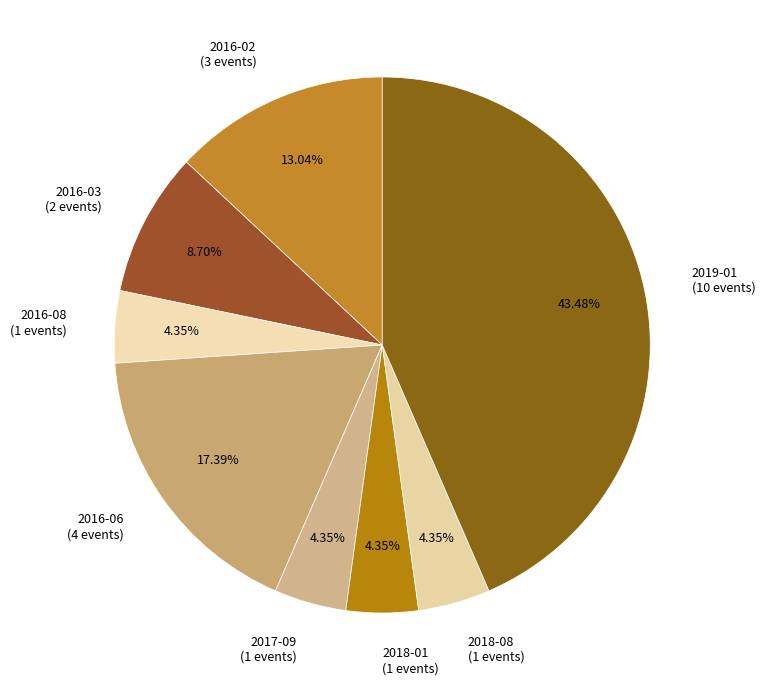

What percentage do 2018-01 and 2019-01 together represent?

47.8%